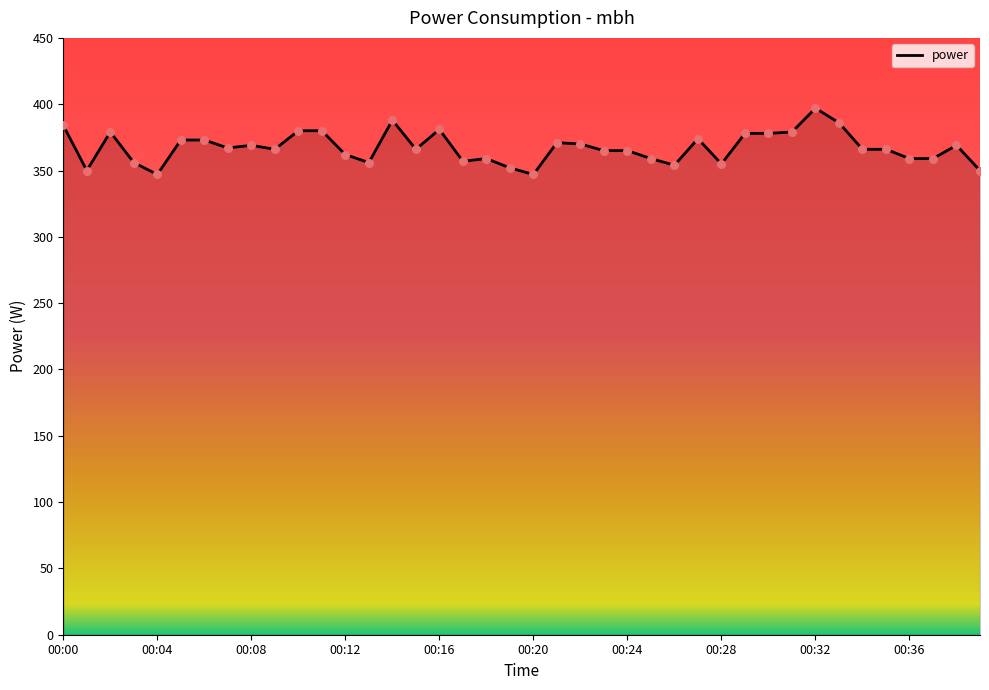

What is the greatest value displayed?

397